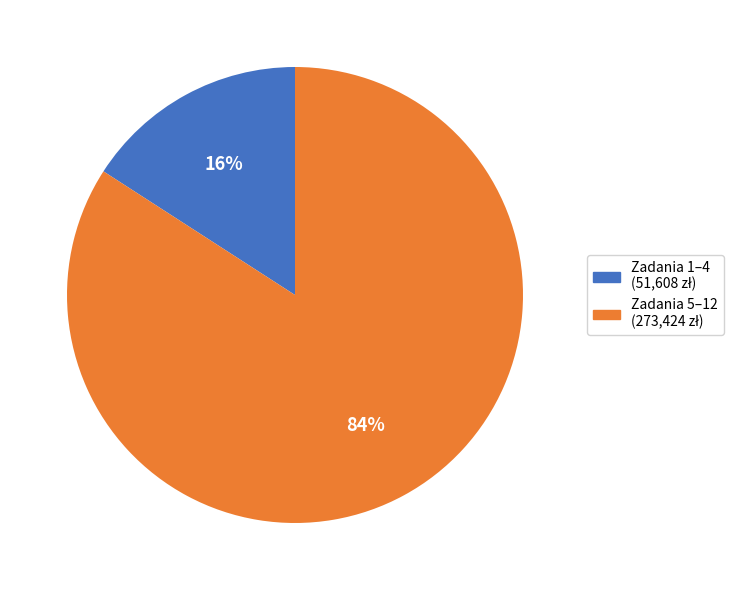

Does any single category account for the majority?

Yes